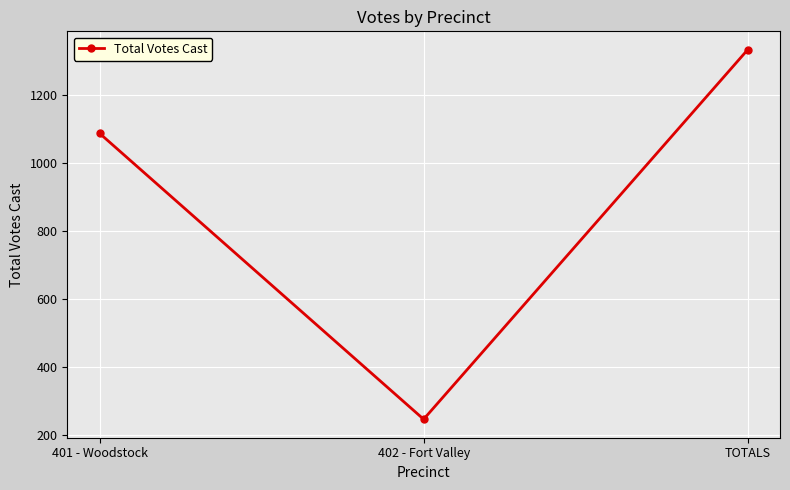

What is the difference between the values at TOTALS and 402 - Fort Valley?

1087